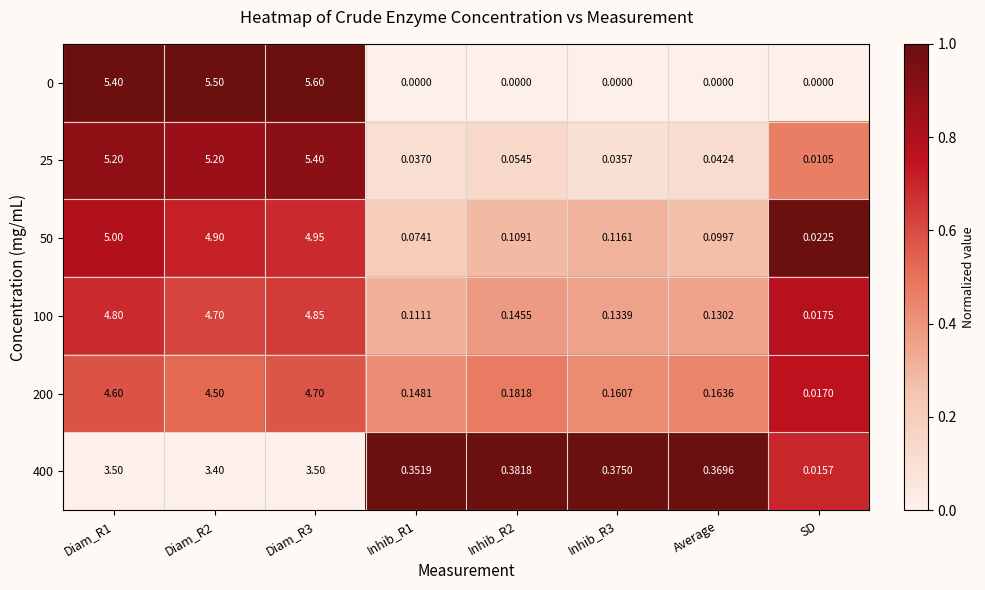

What is the spread (max minus min) of values at Diam_R1?

1.9